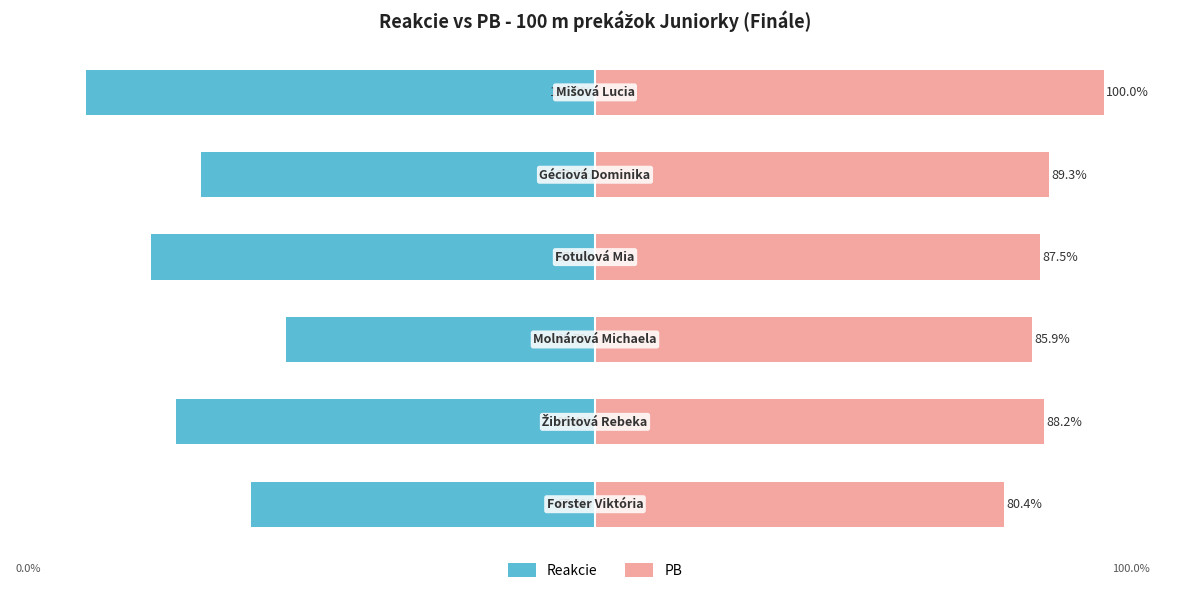

Between 3 and 5, which series saw the biggest shift?

Reakcie